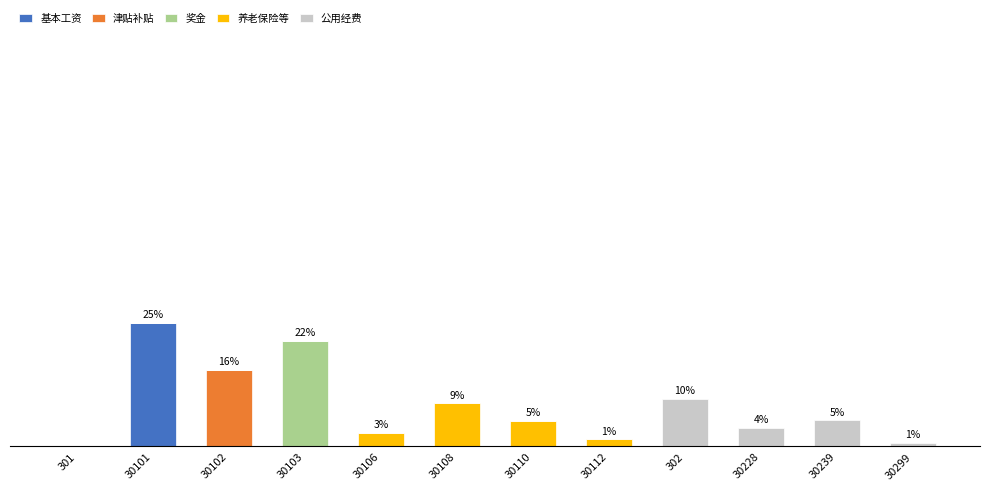

Which series has the largest total across all categories?

基本工资